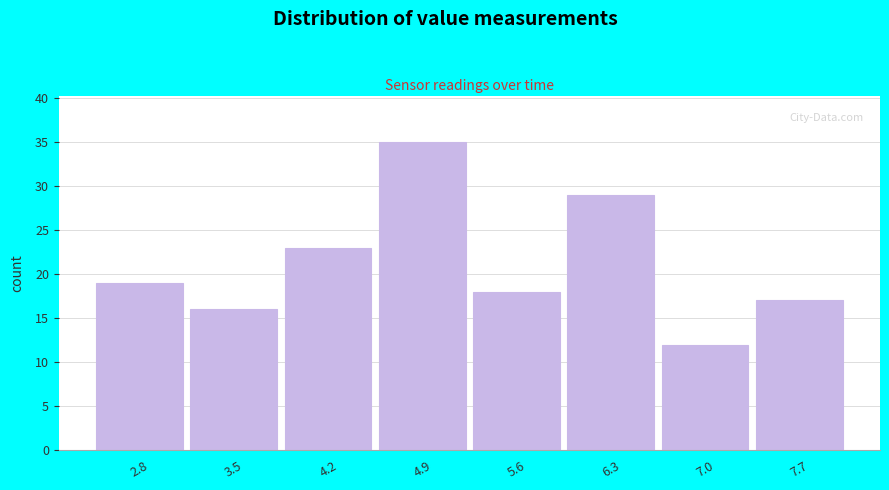

Reading left to right, list all the values displayed in this chart.

2.8=19	3.5=16	4.2=23	4.9=35	5.6=18	6.3=29	7.0=12	7.7=17